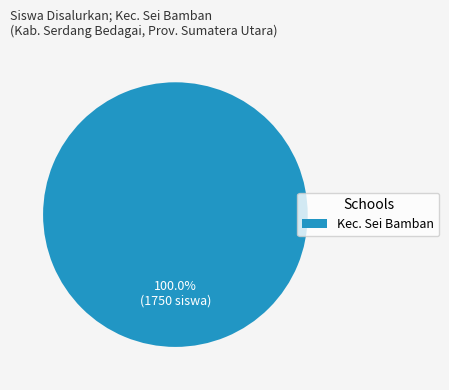

Which category accounts for the majority?

Kec. Sei Bamban